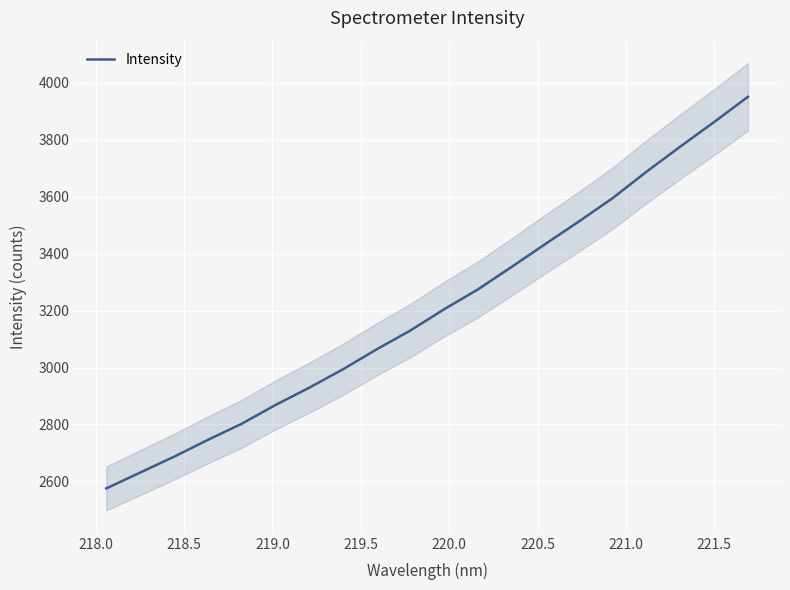

Does the chart display data point markers on the line(s)?

No